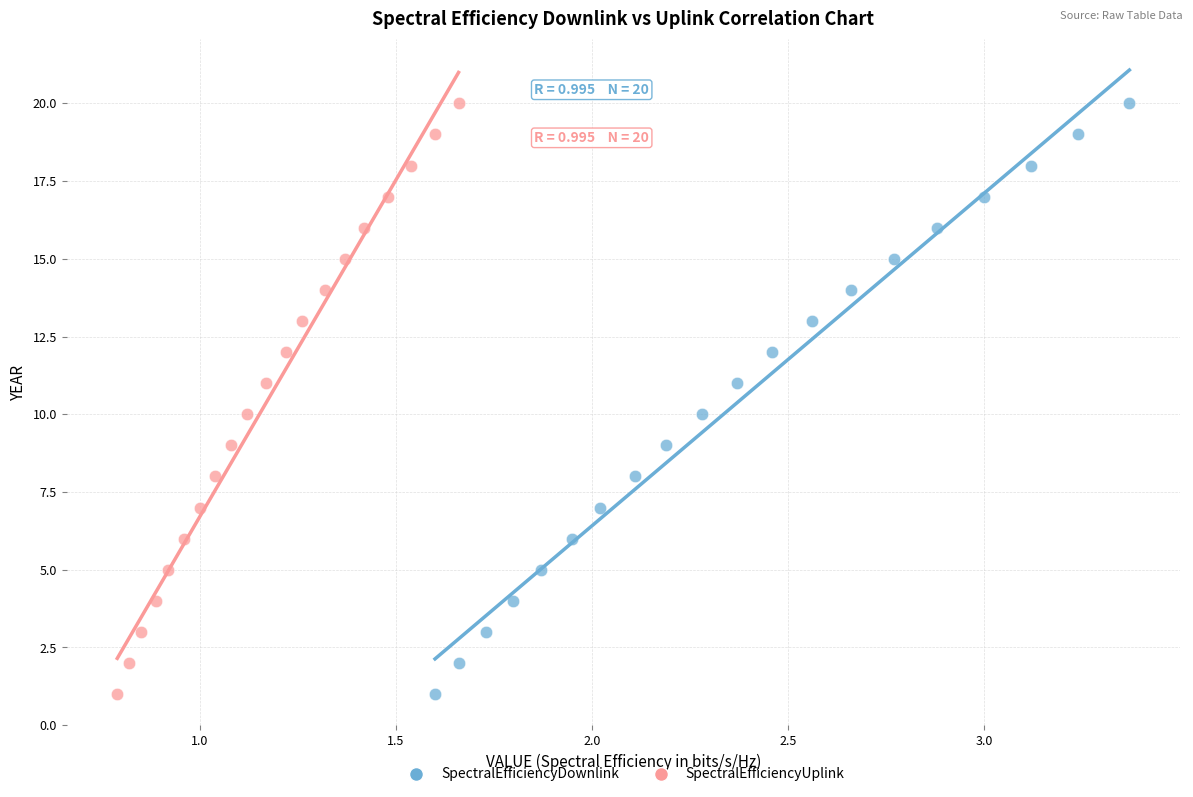

What are all the series names shown in the legend?

SpectralEfficiencyDownlink, SpectralEfficiencyUplink